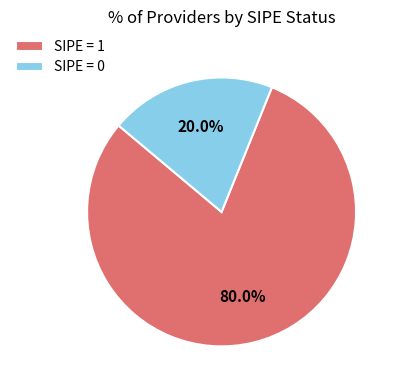

How many slices are in this pie chart?

2